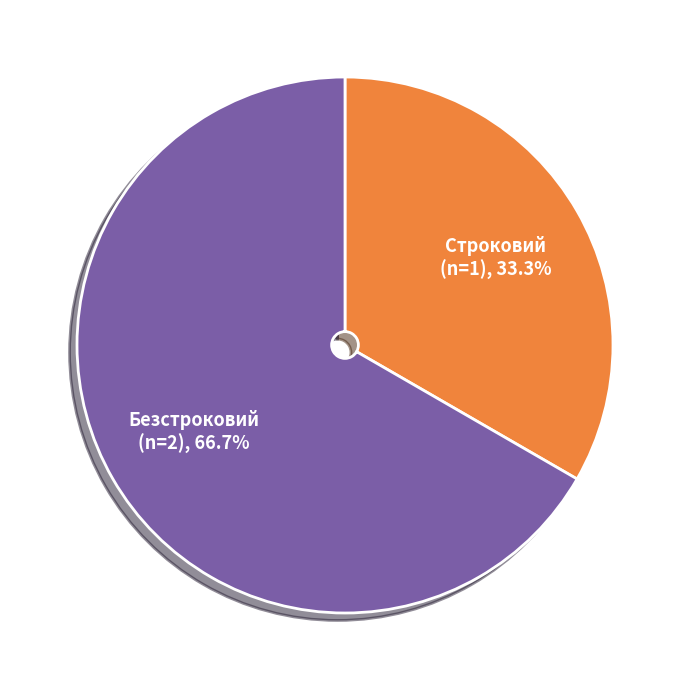

Rank the categories by value from lowest to highest.

Строковий, Безстроковий